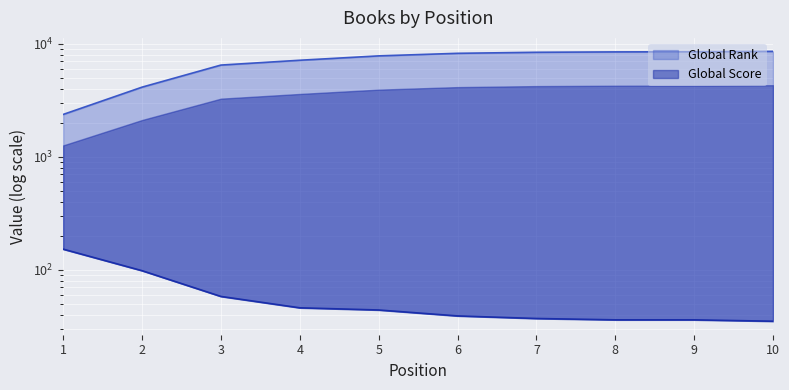

What is the difference between the maximum and minimum values in the Global Rank series?

6179